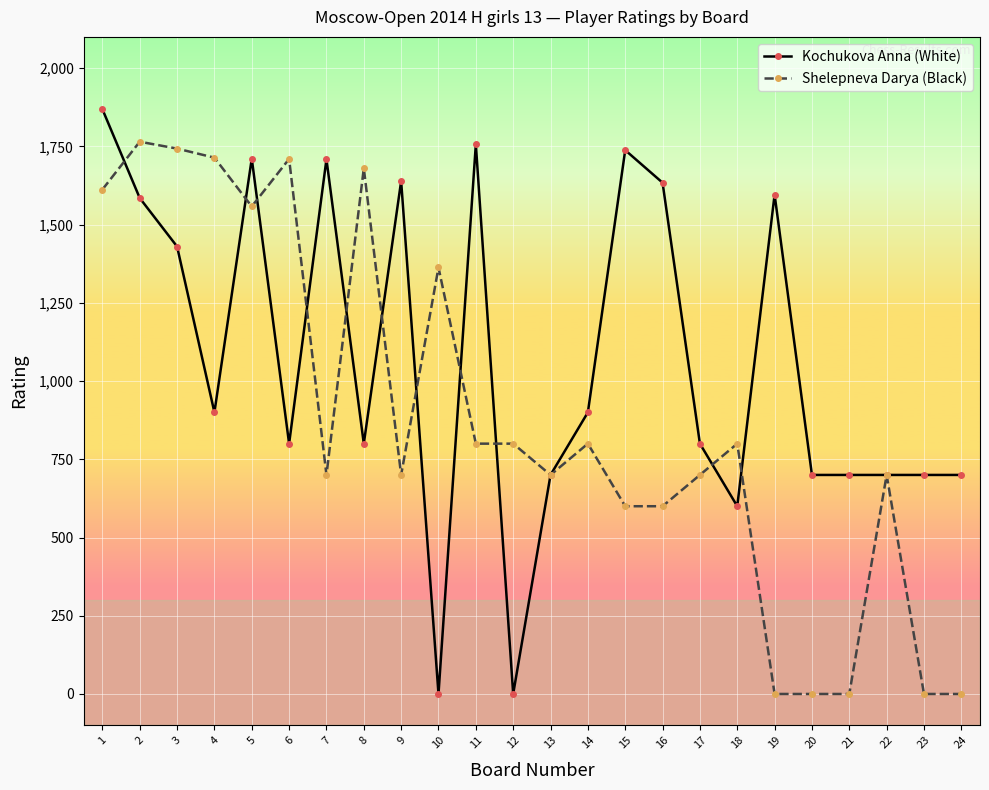

At how many categories does at least one series exceed 102?

24